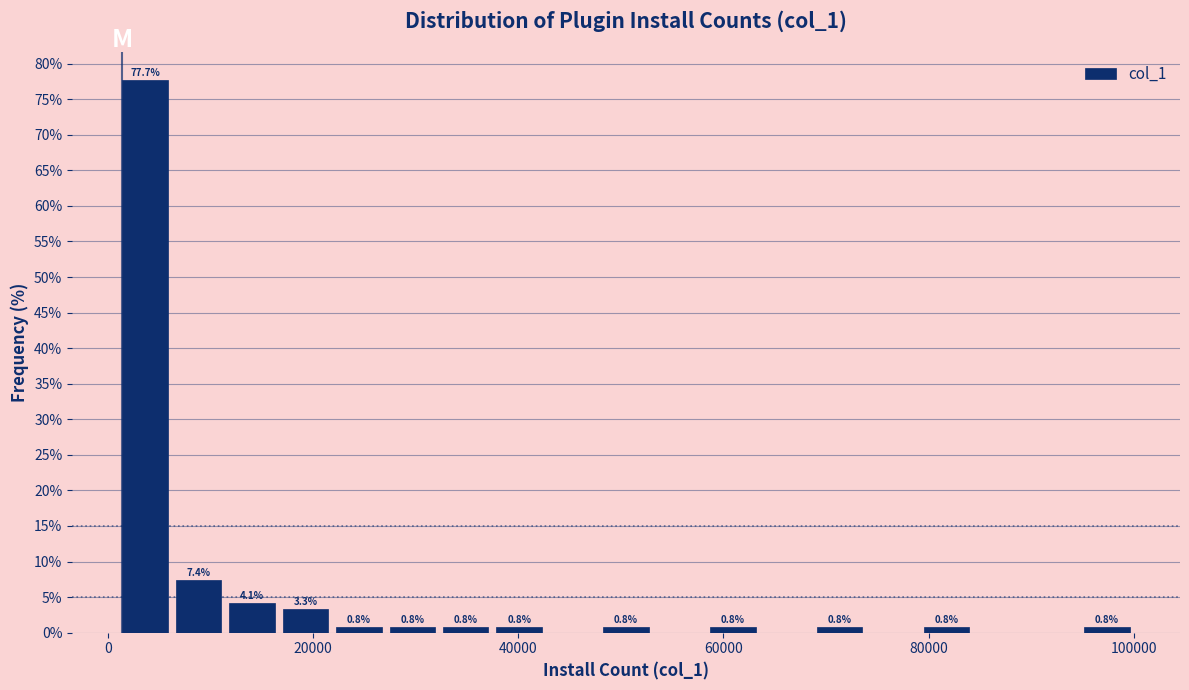

Read against the x-axis, roughly where is the centre of the tallest bar?

4000